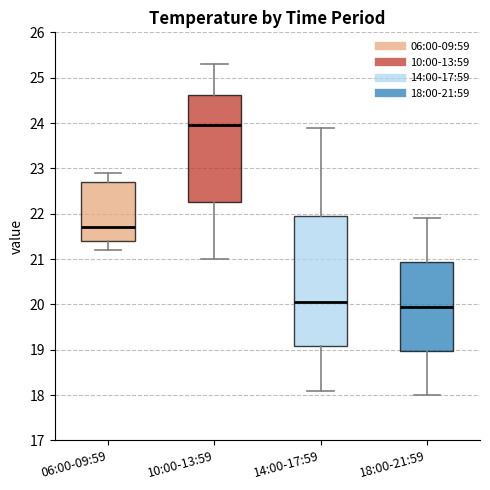

Where is the upper edge of the box for 10:00-13:59 on the y-axis? The values are not printed on the chart, so give them approximately, as read against the axis.

24.6